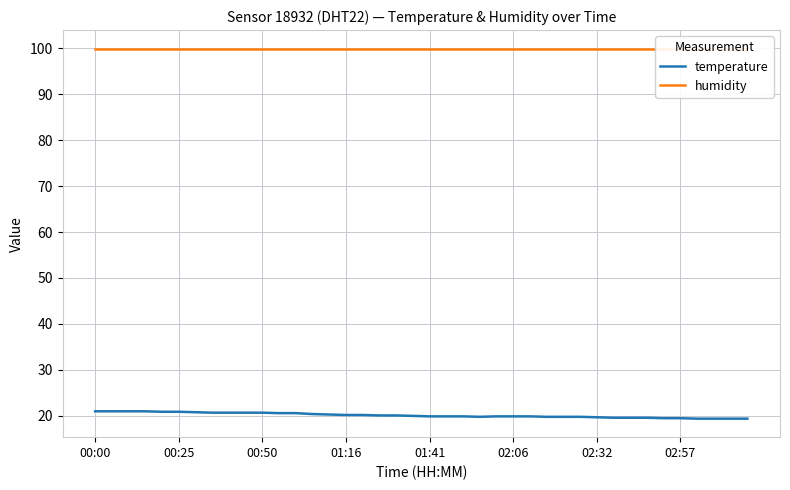

Which series has the largest total across all categories?

humidity